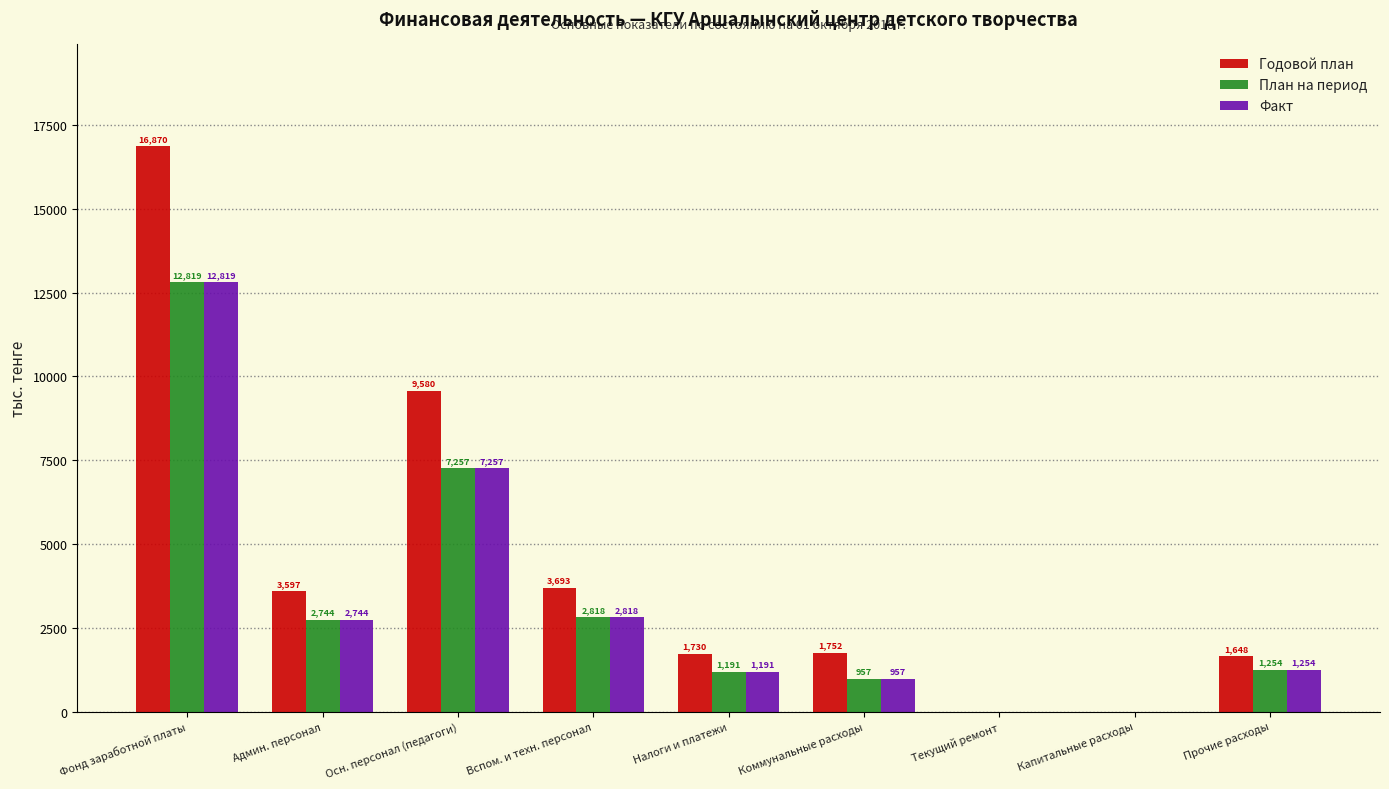

Reading left to right, extract all data points from this chart.

Годовой план: Фонд заработной платы=16870	Админ. персонал=3597	Осн. персонал (педагоги)=9580	Вспом. и техн. персонал=3693	Налоги и платежи=1730	Коммунальные расходы=1752	Текущий ремонт=0	Капитальные расходы=0	Прочие расходы=1648
План на период: Фонд заработной платы=12819	Админ. персонал=2744	Осн. персонал (педагоги)=7257	Вспом. и техн. персонал=2818	Налоги и платежи=1191	Коммунальные расходы=957	Текущий ремонт=0	Капитальные расходы=0	Прочие расходы=1254
Факт: Фонд заработной платы=12819	Админ. персонал=2744	Осн. персонал (педагоги)=7257	Вспом. и техн. персонал=2818	Налоги и платежи=1191	Коммунальные расходы=957	Текущий ремонт=0	Капитальные расходы=0	Прочие расходы=1254